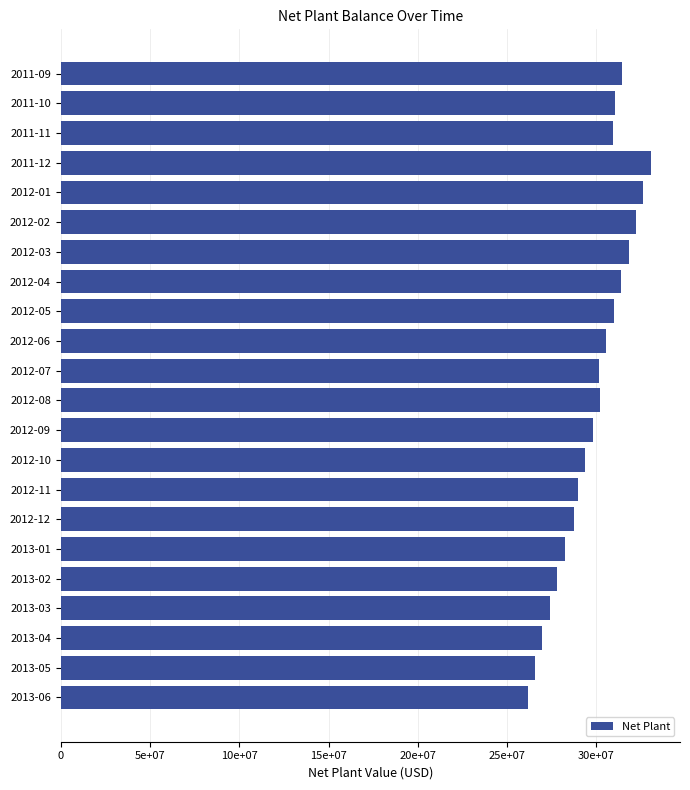

Are the bars horizontal?

Yes